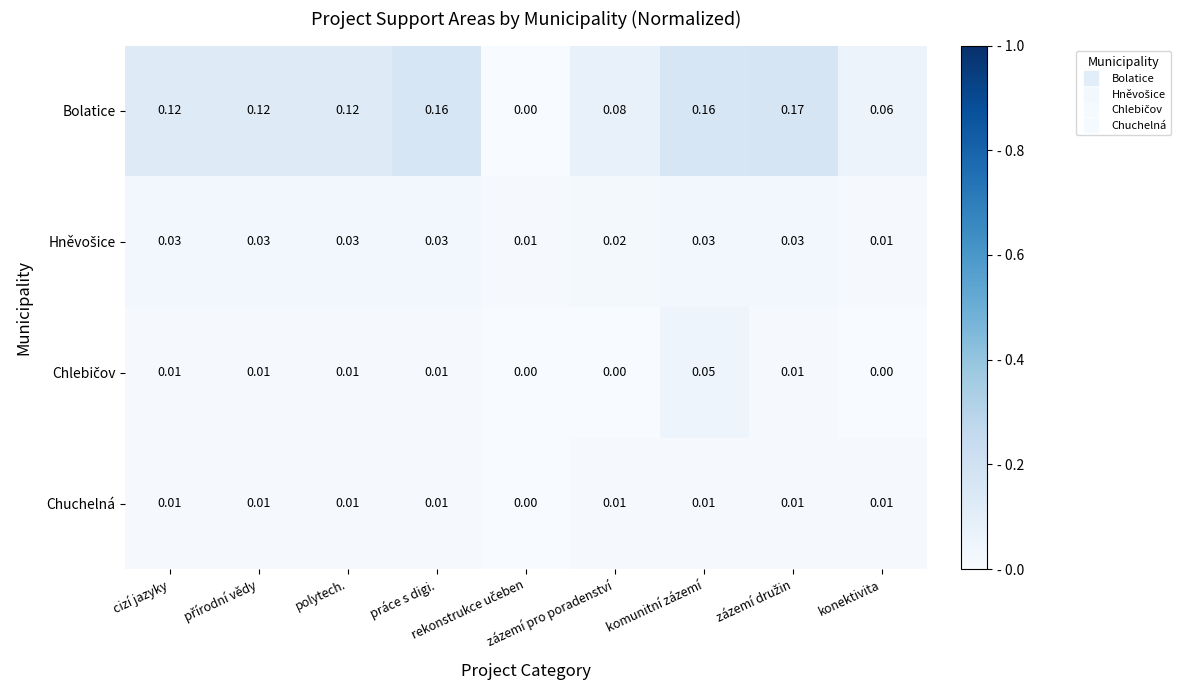

Which series has the largest total across all categories?

Bolatice